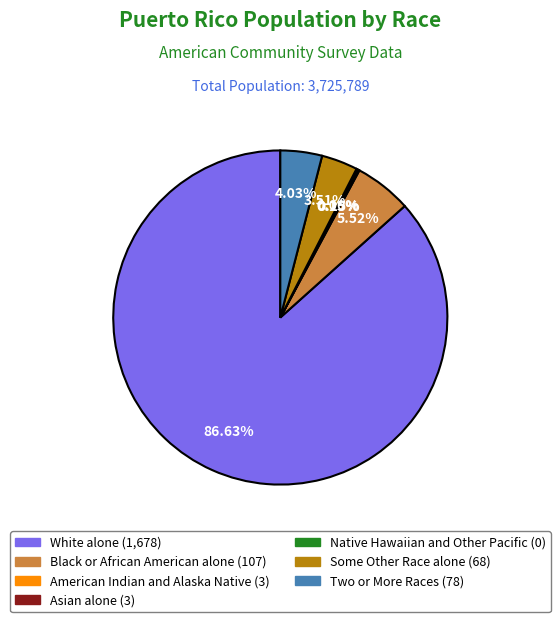

Does White alone represent more than half of the total?

Yes